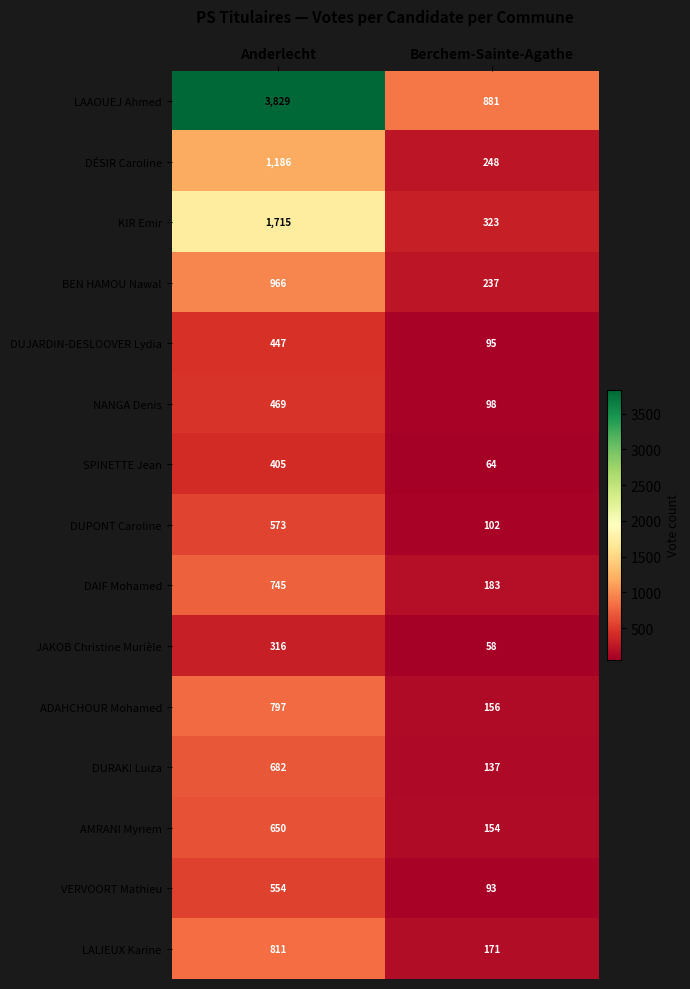

Reading left to right, transcribe all the data shown in this chart.

LAAOUEJ Ahmed: 3829	881
DÉSIR Caroline: 1186	248
KIR Emir: 1715	323
BEN HAMOU Nawal: 966	237
DUJARDIN-DESLOOVER Lydia: 447	95
NANGA Denis: 469	98
SPINETTE Jean: 405	64
DUPONT Caroline: 573	102
DAIF Mohamed: 745	183
JAKOB Christine Murièle: 316	58
ADAHCHOUR Mohamed: 797	156
DURAKI Luiza: 682	137
AMRANI Myriem: 650	154
VERVOORT Mathieu: 554	93
LALIEUX Karine: 811	171